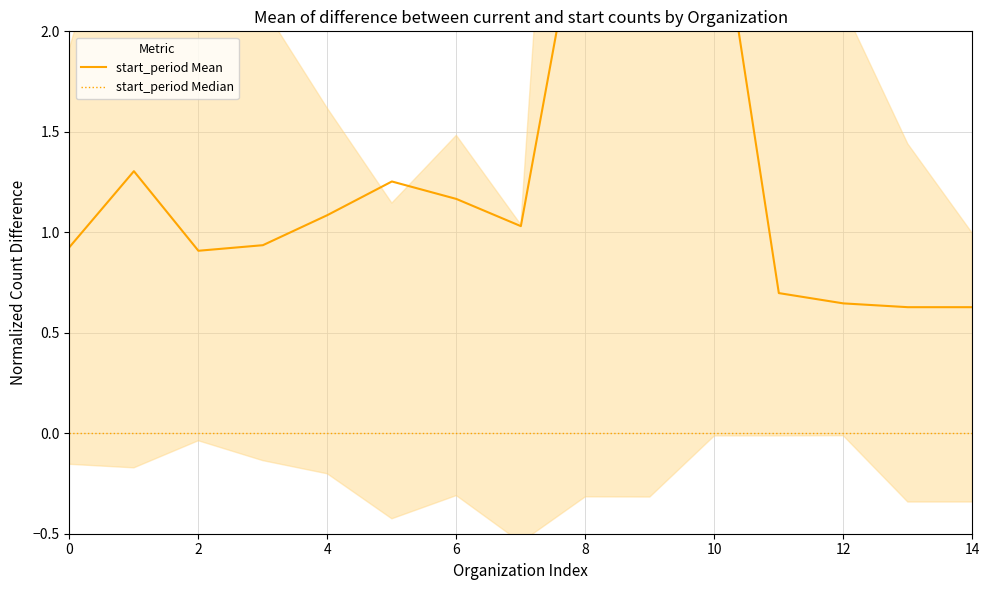

Reading left to right, extract all data points from this chart.

start_period Mean: 0.9	1.3	0.9	0.9	1.1	1.3	1.2	1.0	2.8	2.8	2.8	0.7	0.6	0.6	0.6
start_period Median: 0.0	0.0	0.0	0.0	0.0	0.0	0.0	0.0	0.0	0.0	0.0	0.0	0.0	0.0	0.0